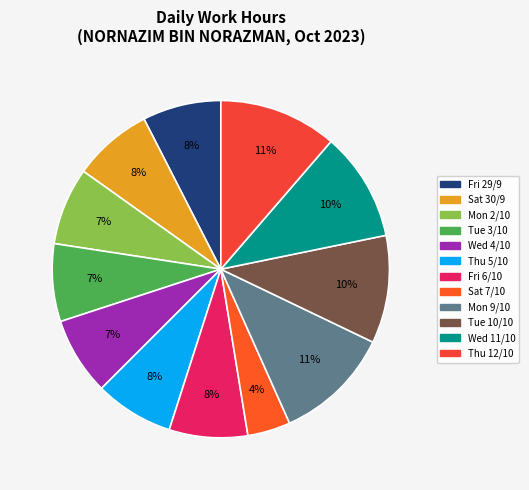

To the nearest percent, what is the combined percentage of Wed 4/10 and Mon 2/10?

15%